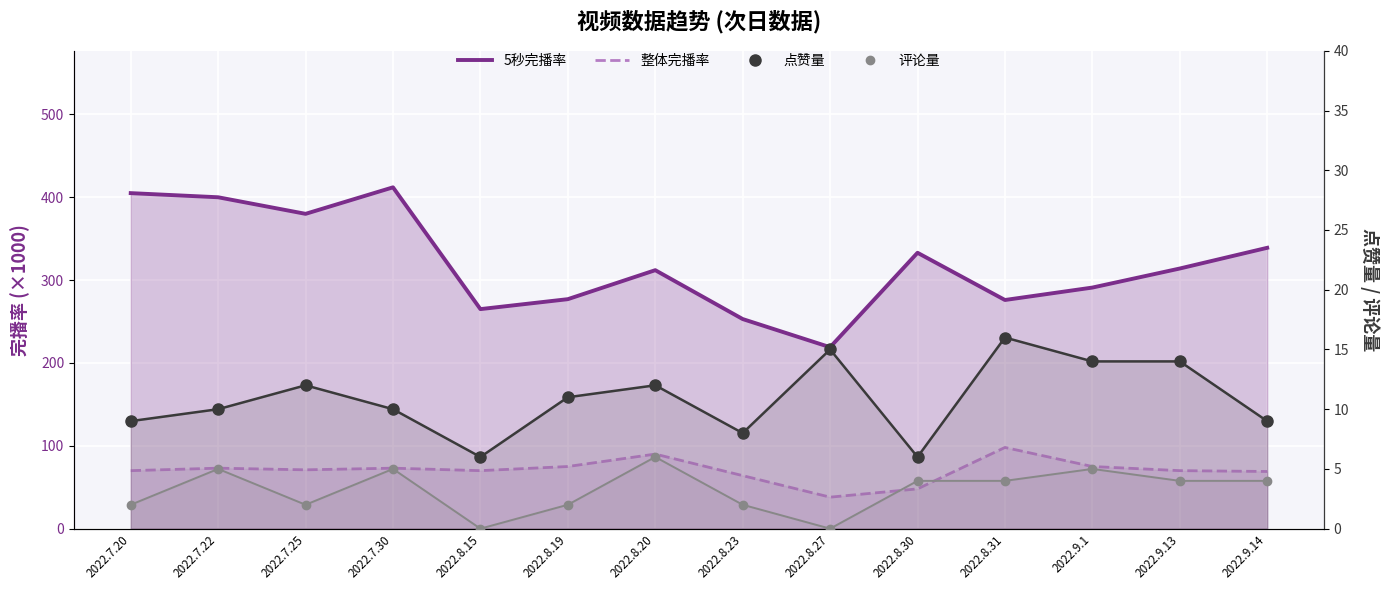

Between 2022.8.23 and 2022.7.30, which is larger?

2022.7.30